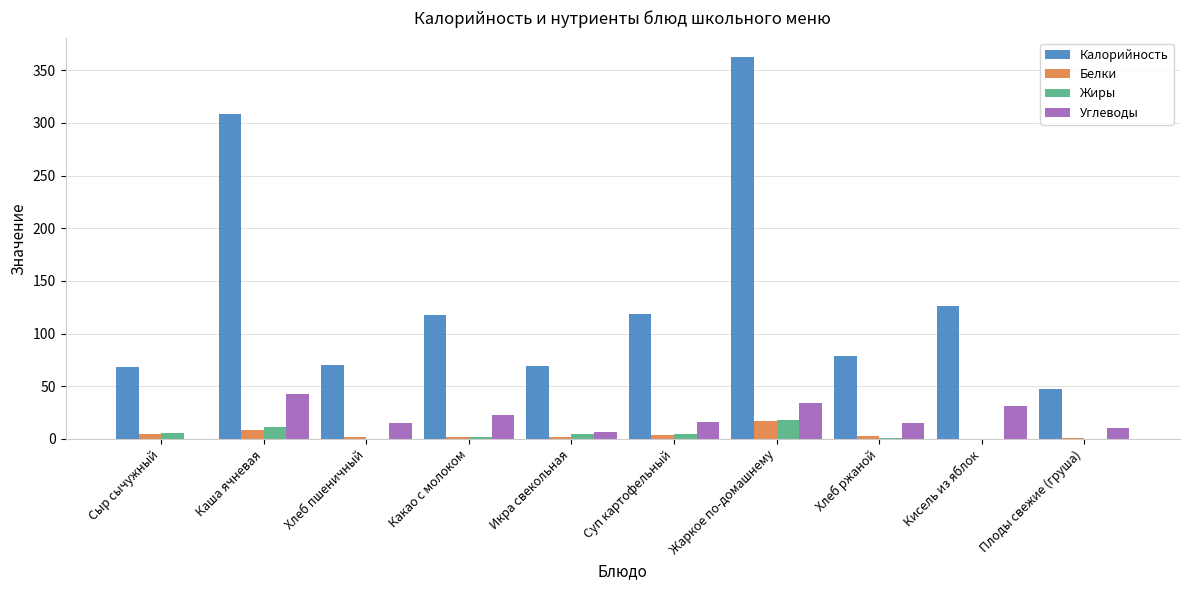

How many distinct data groups are displayed?

4